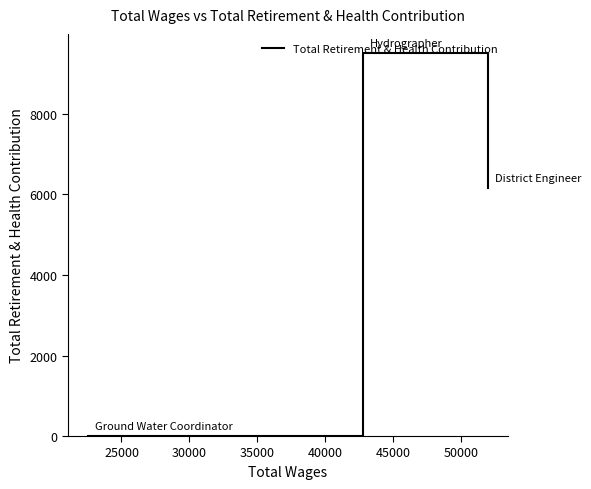

Is this an area chart (filled region under the line)?

No